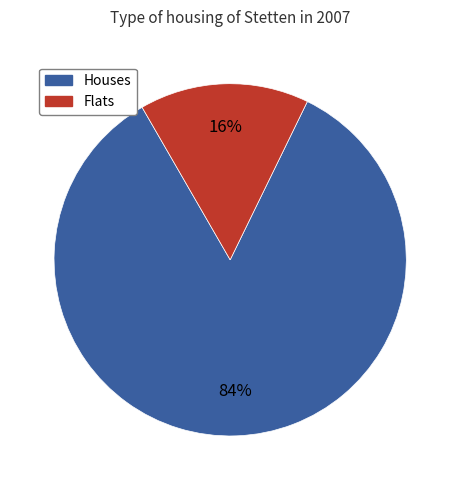

To the nearest percent, what is the average slice percentage?

50%